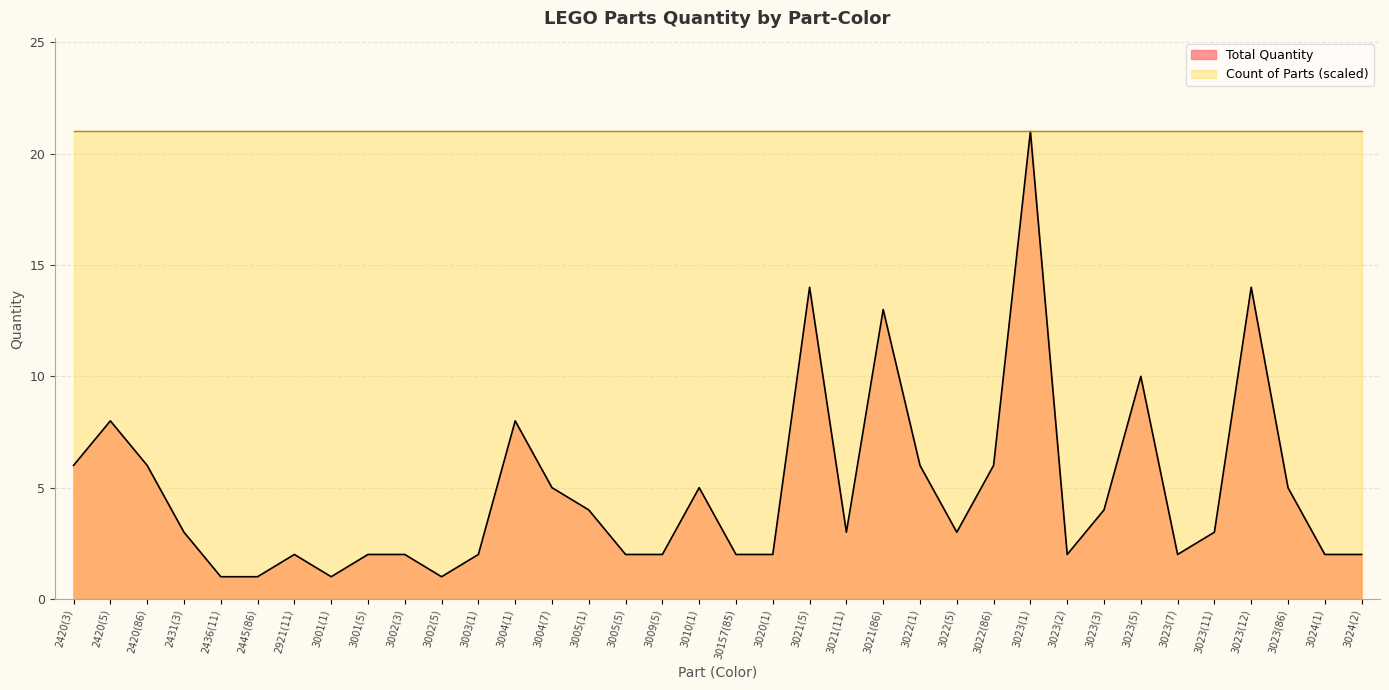

Reading left to right, what are all the values shown in this chart?

2420(3)=6	2420(5)=8	2420(86)=6	2431(3)=3	2436(11)=1	2445(86)=1	2921(11)=2	3001(1)=1	3001(5)=2	3002(3)=2	3002(5)=1	3003(1)=2	3004(1)=8	3004(7)=5	3005(1)=4	3005(5)=2	3009(5)=2	3010(1)=5	30157(85)=2	3020(1)=2	3021(5)=14	3021(11)=3	3021(86)=13	3022(1)=6	3022(5)=3	3022(86)=6	3023(1)=21	3023(2)=2	3023(3)=4	3023(5)=10	3023(7)=2	3023(11)=3	3023(12)=14	3023(86)=5	3024(1)=2	3024(2)=2